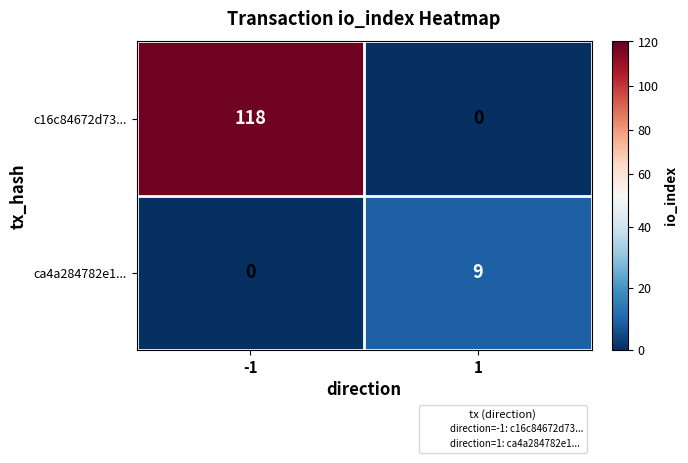

At which category is the sum across all series the highest?

-1